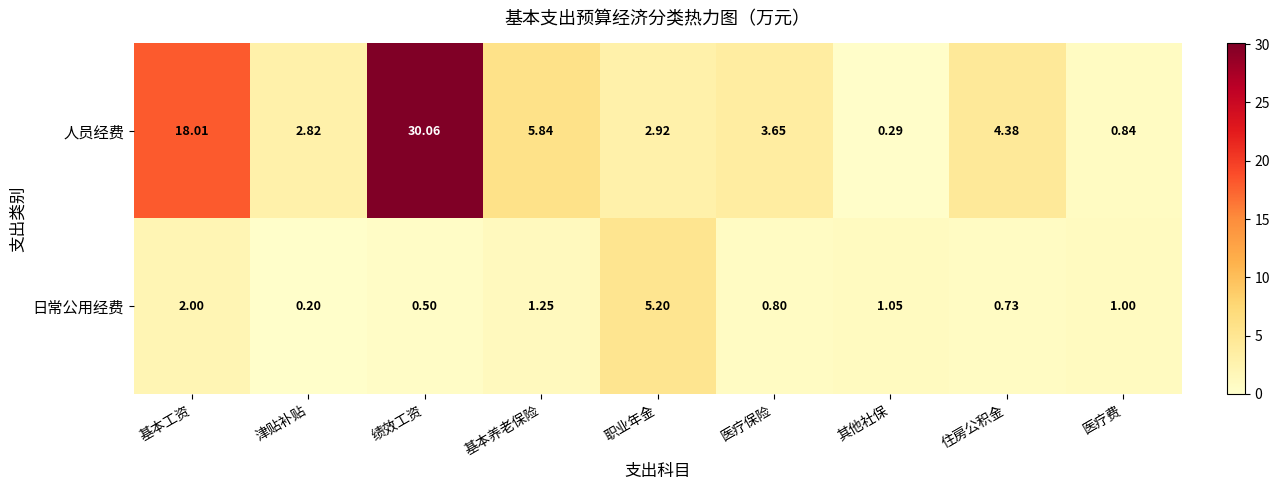

Rank the series at 绩效工资 from lowest to highest value.

日常公用经费, 人员经费